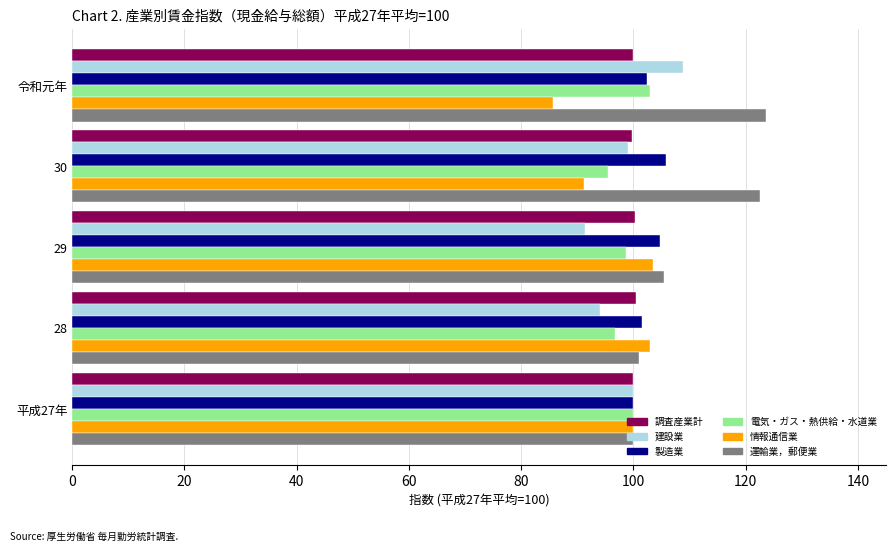

At which category is the sum across all series the highest?

令和元年